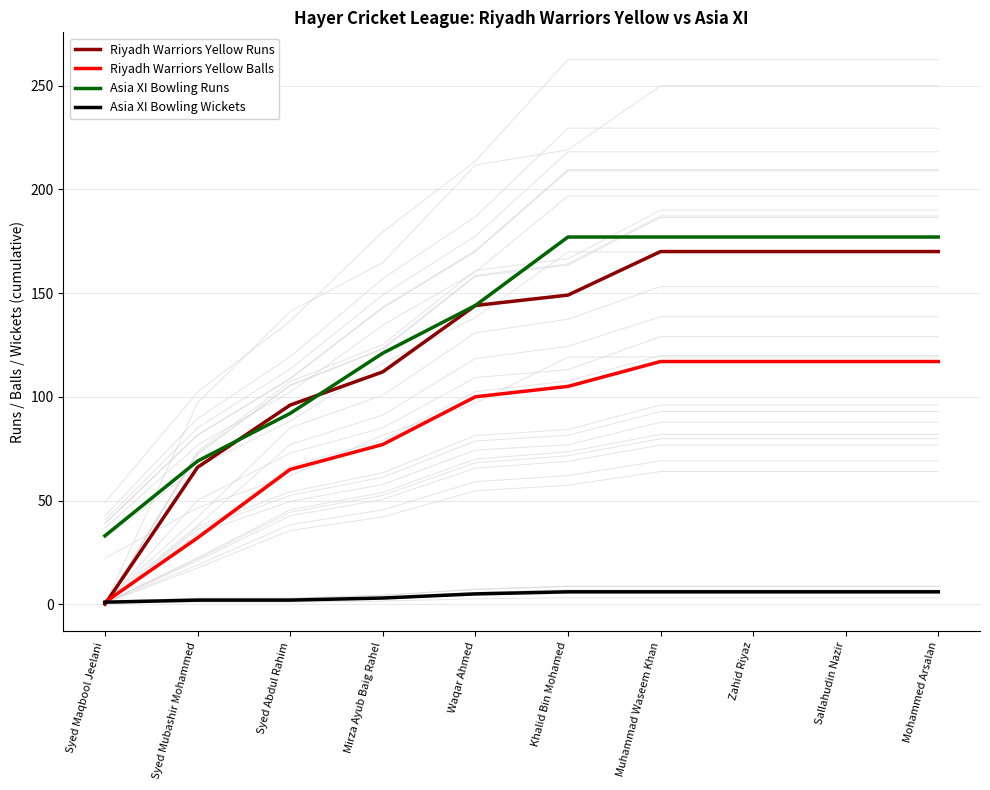

Count the Asia XI Bowling Runs values in the range 92 to 177.

8